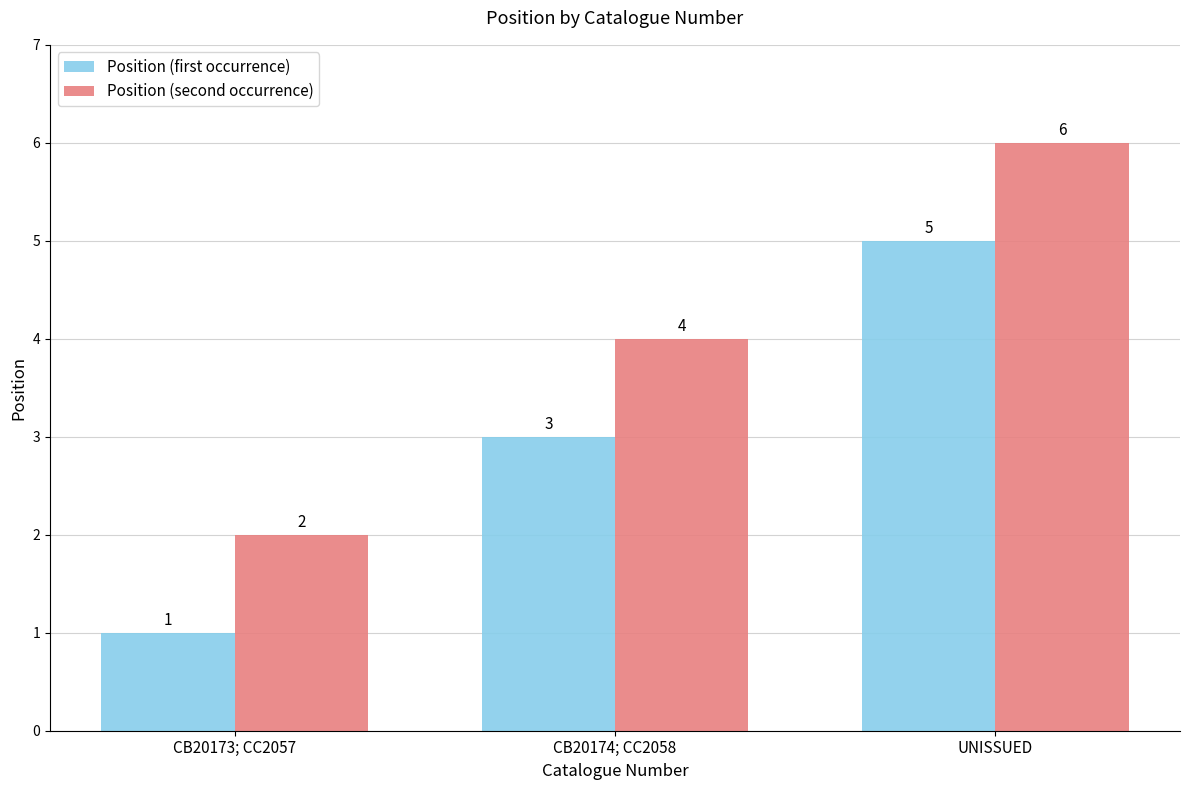

What is the value of the Position (first occurrence) bar at the 1st from the left?

1